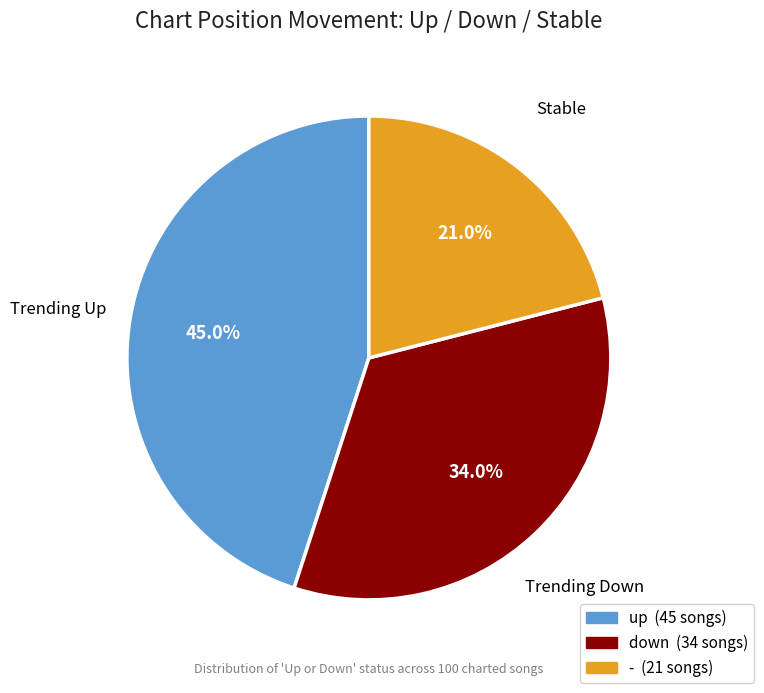

What percentage is the up slice, to the nearest percent?

45%